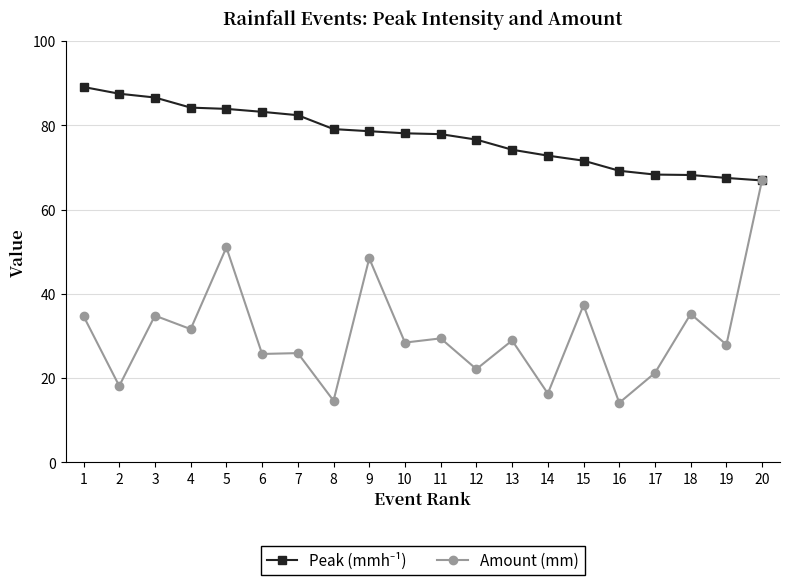

At which label is Amount (mm) closest to 40?

15